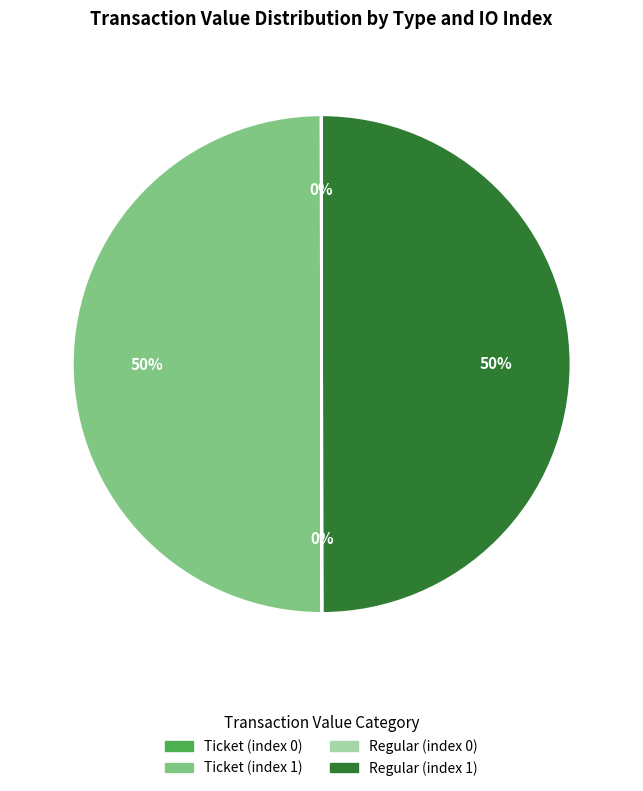

Is it true that Regular (index 1) is 41% of the pie?

False